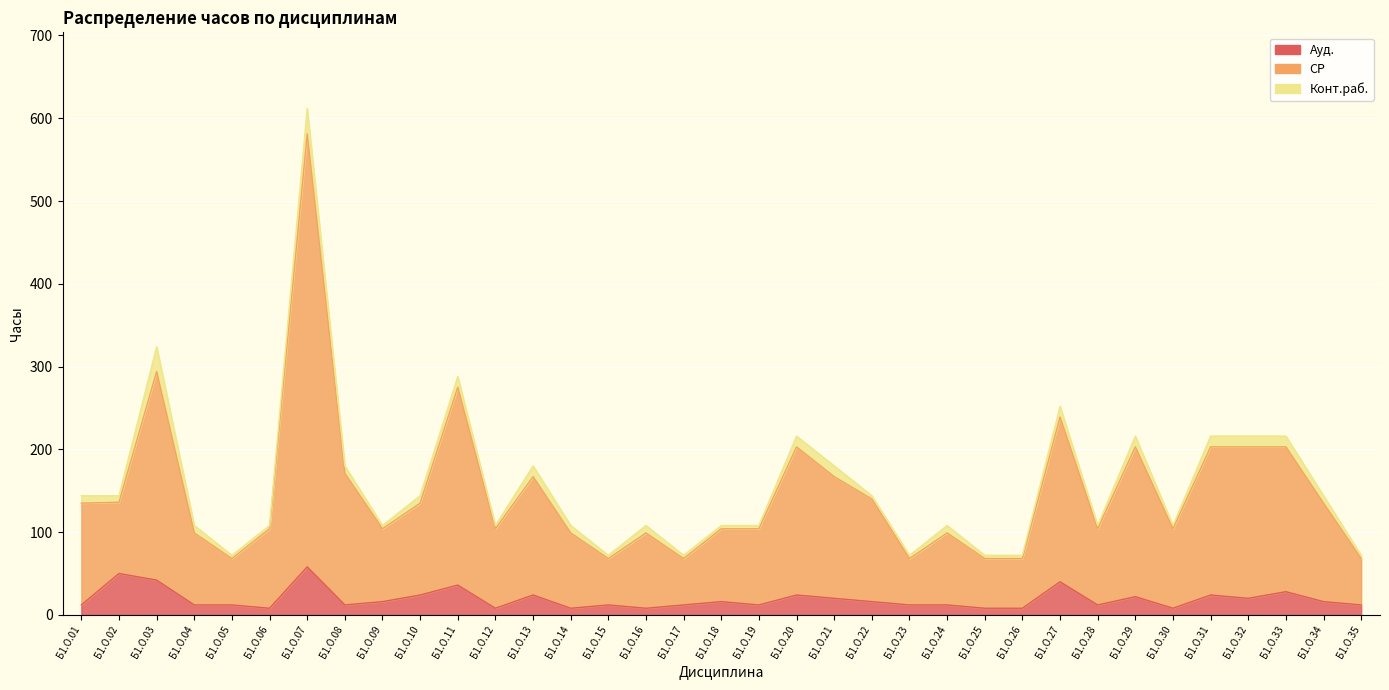

What is the difference between the maximum and minimum values in the Ауд. series?

50